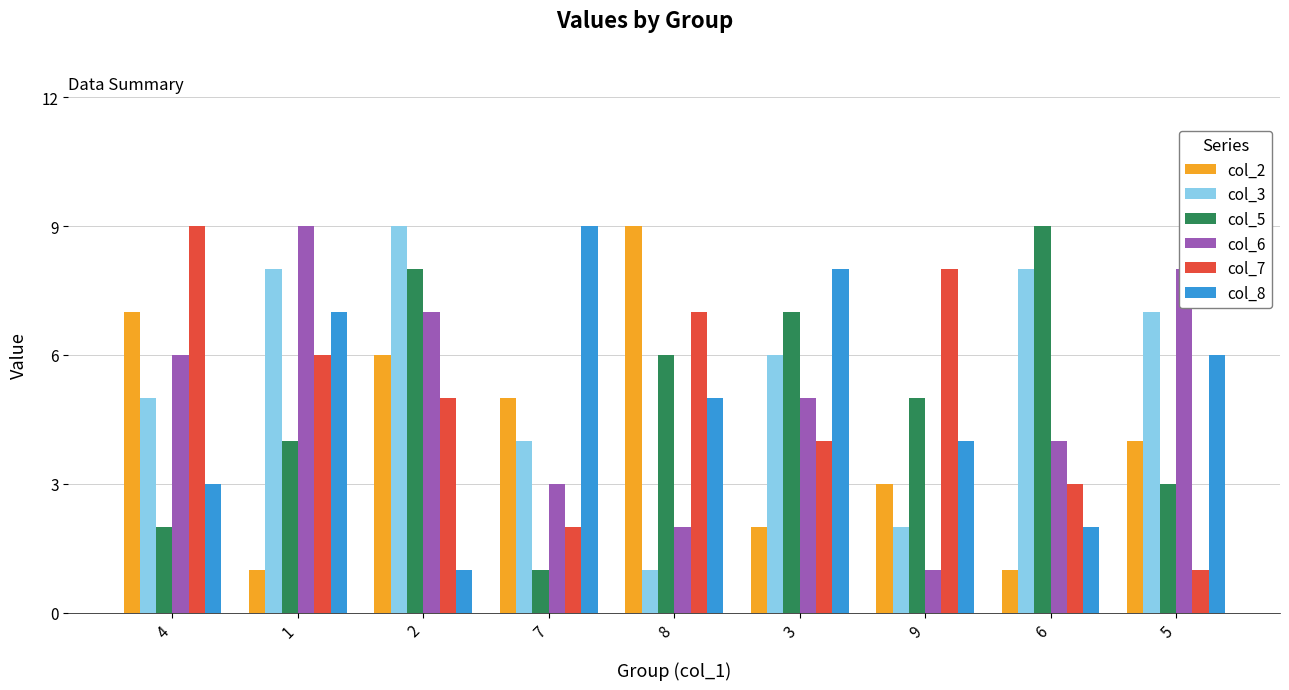

What is the difference between the second highest and second lowest values in the col_5 series?

6